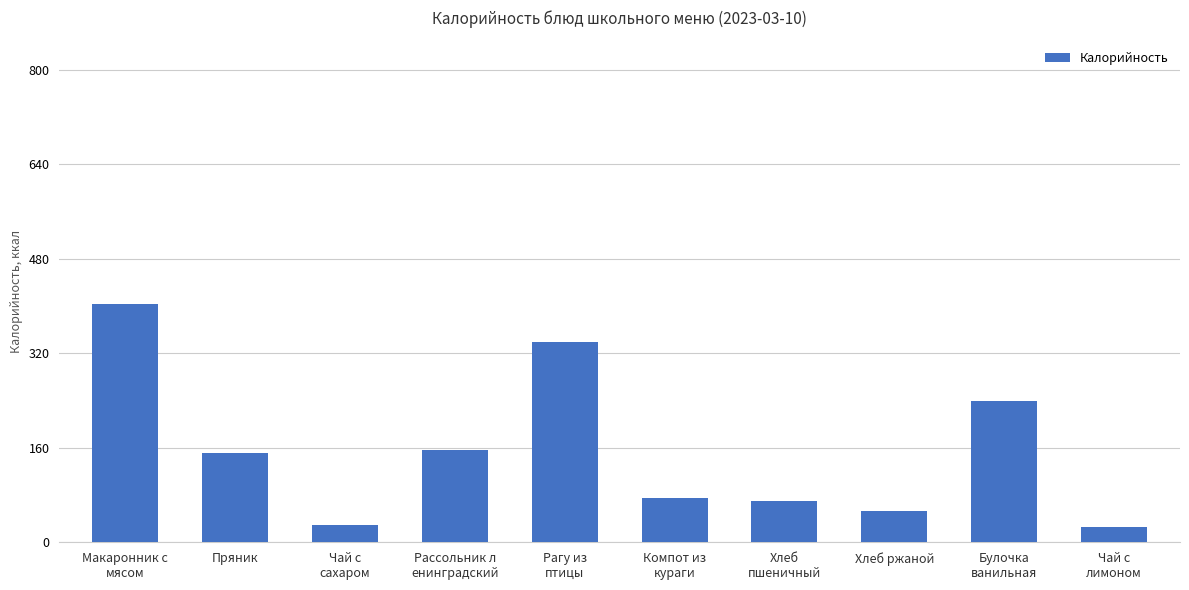

Read the value at Хлеб ржаной.

52.2